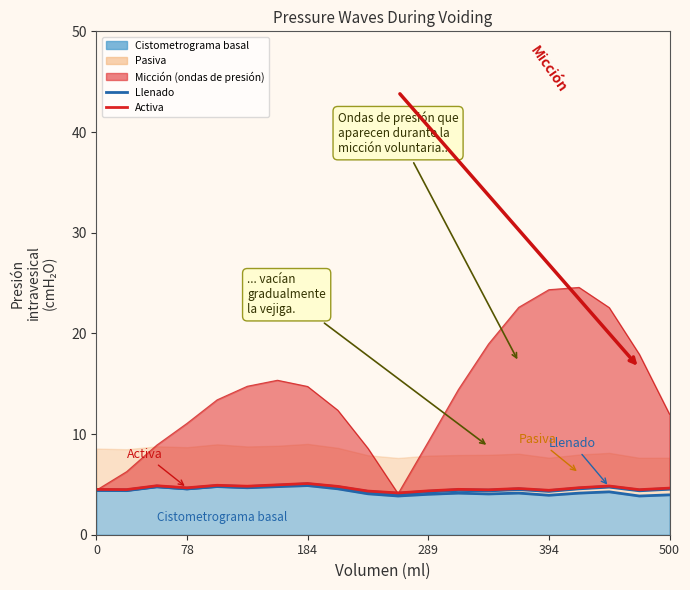

How many interior local valleys does the Activa series have?

7